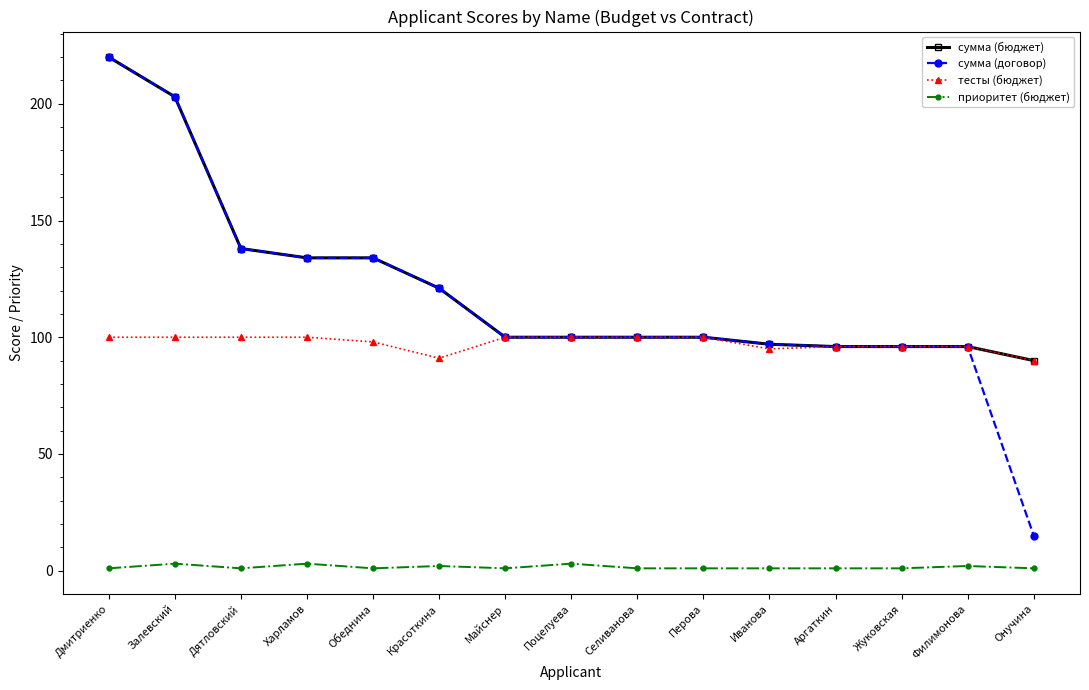

True or false: сумма (договор) and приоритет (бюджет) intersect in this chart.

False